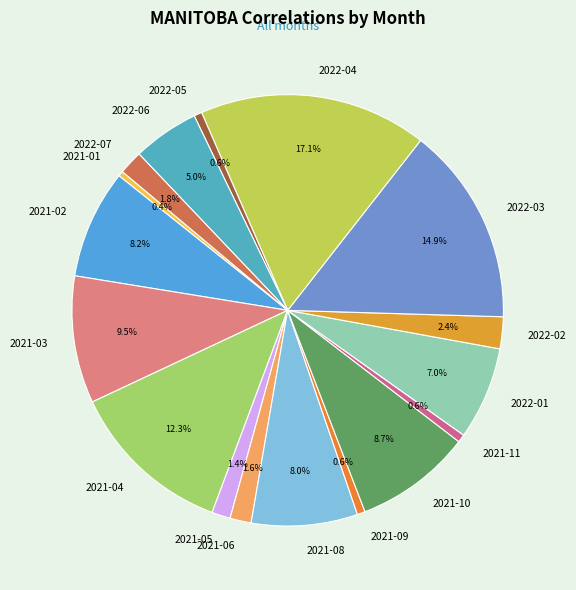

Is the sum of 2022-06 and 2022-01 greater than half?

No